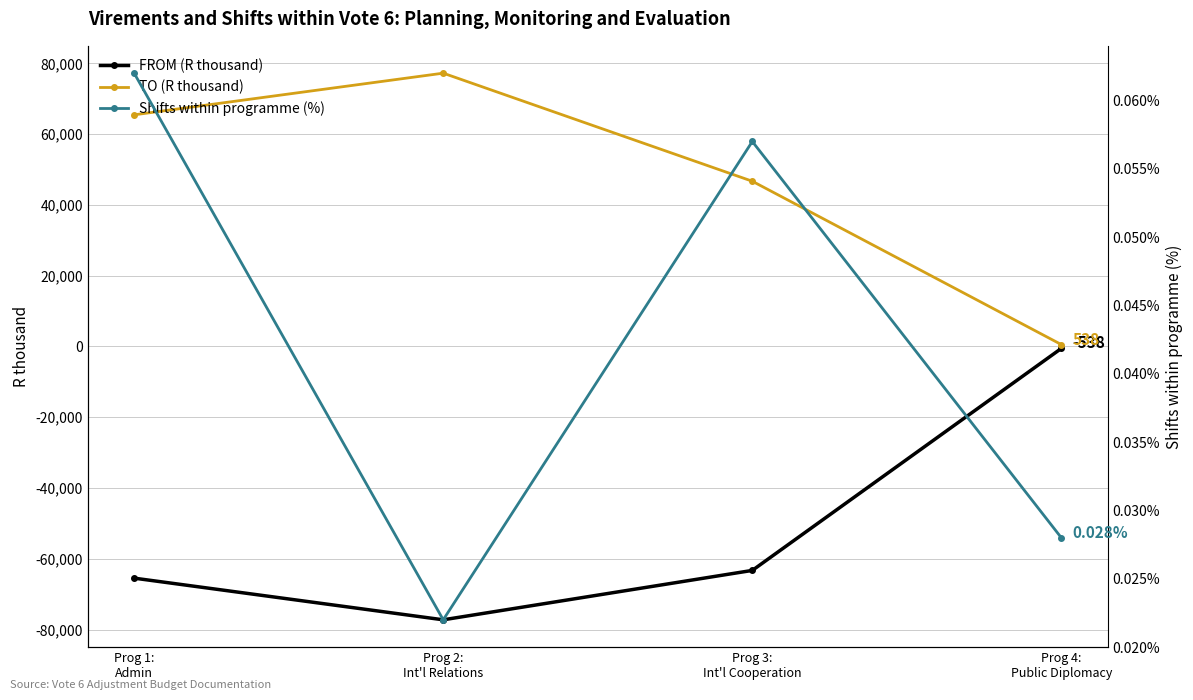

What is the total value across all series at Prog 3:
Int'l Cooperation?

-16574.9